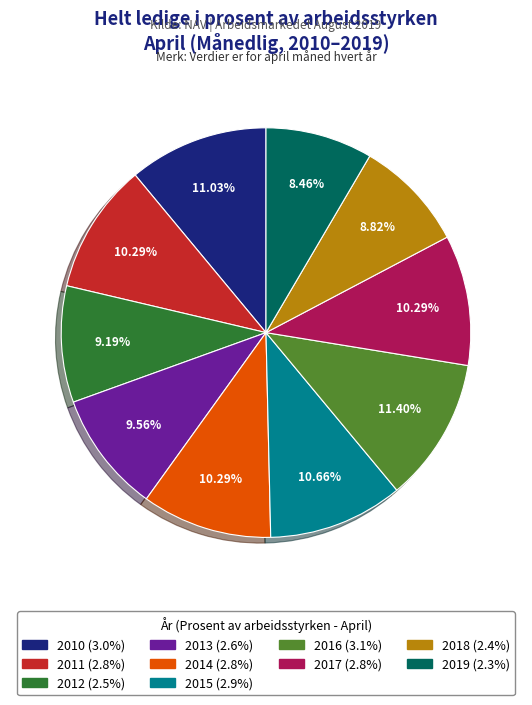

Which has a higher value, 2019 or 2017?

2017